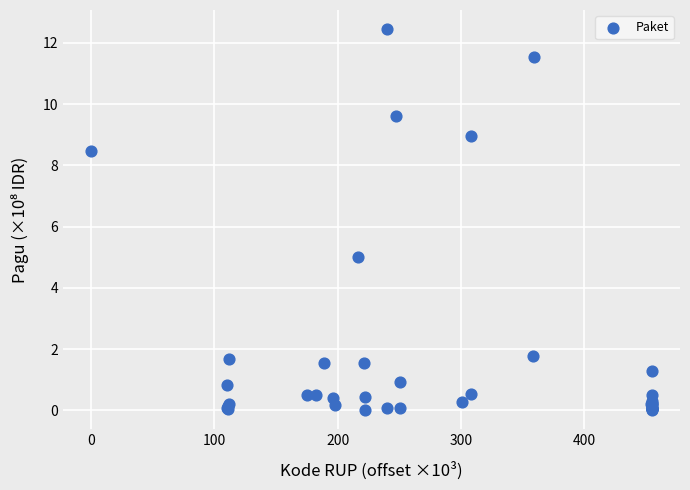

What Y value in the scatter plot is closest to 6?

5.0